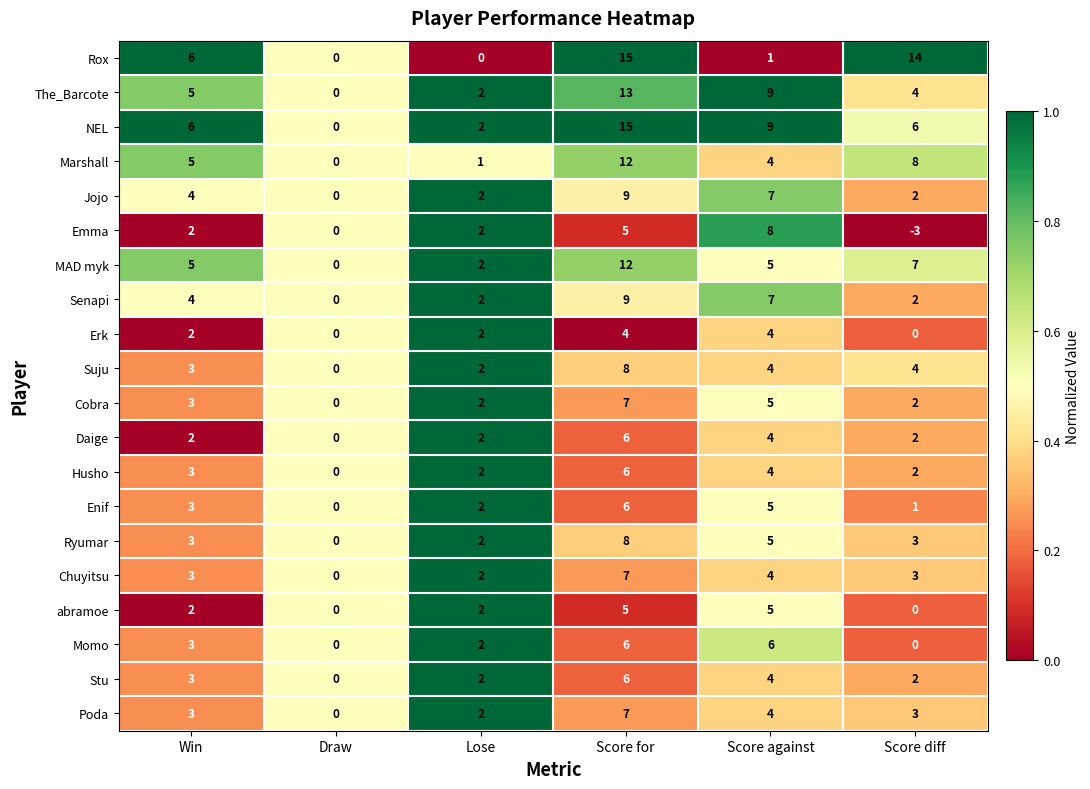

Read the Erk value at Score for.

4